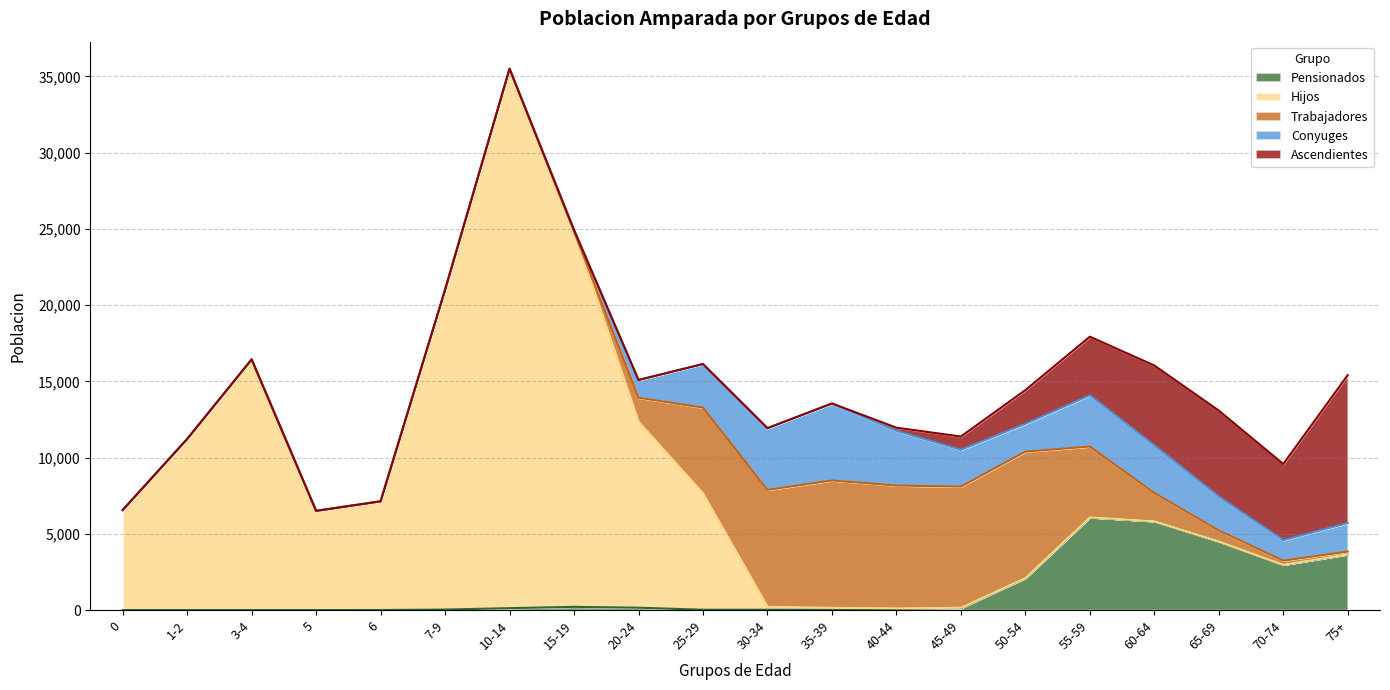

How many times do Conyuges and Hijos cross each other?

1